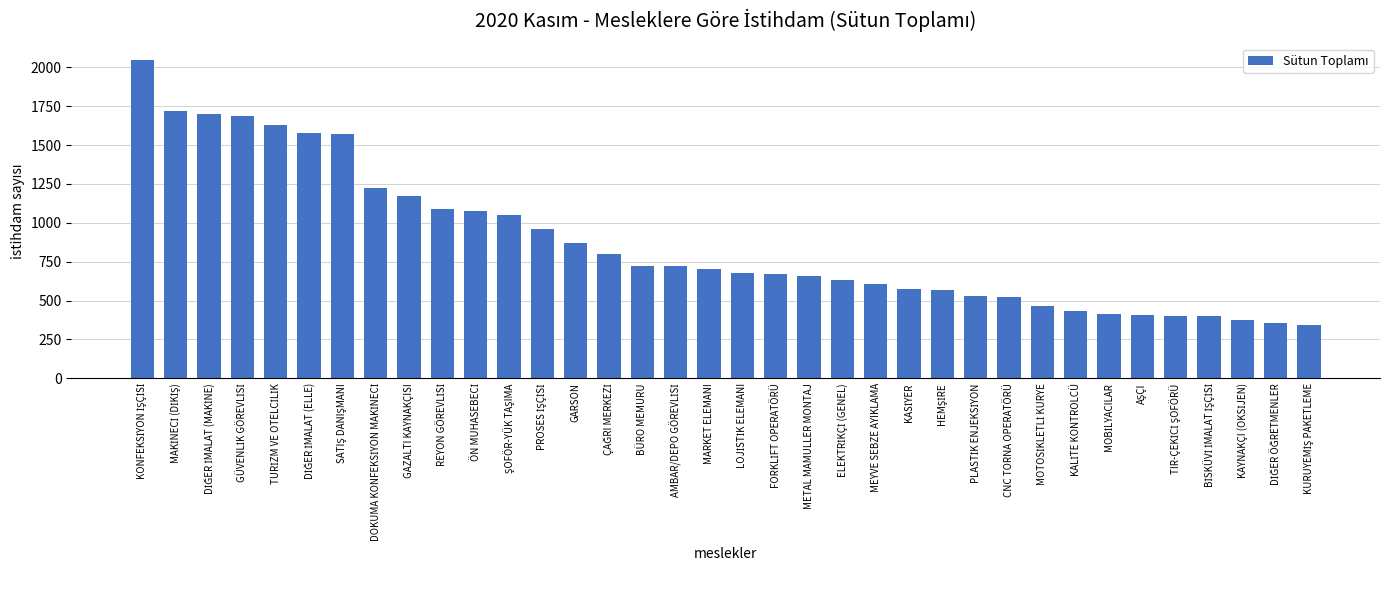

The chart shows a value of 404 at GAZALTI KAYNAKÇISI. True or false?

False